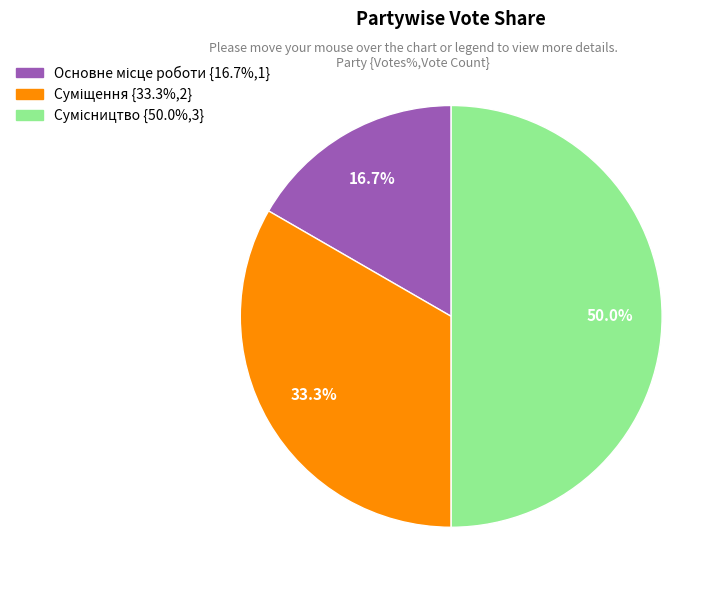

Which slice is the largest?

Сумісництво